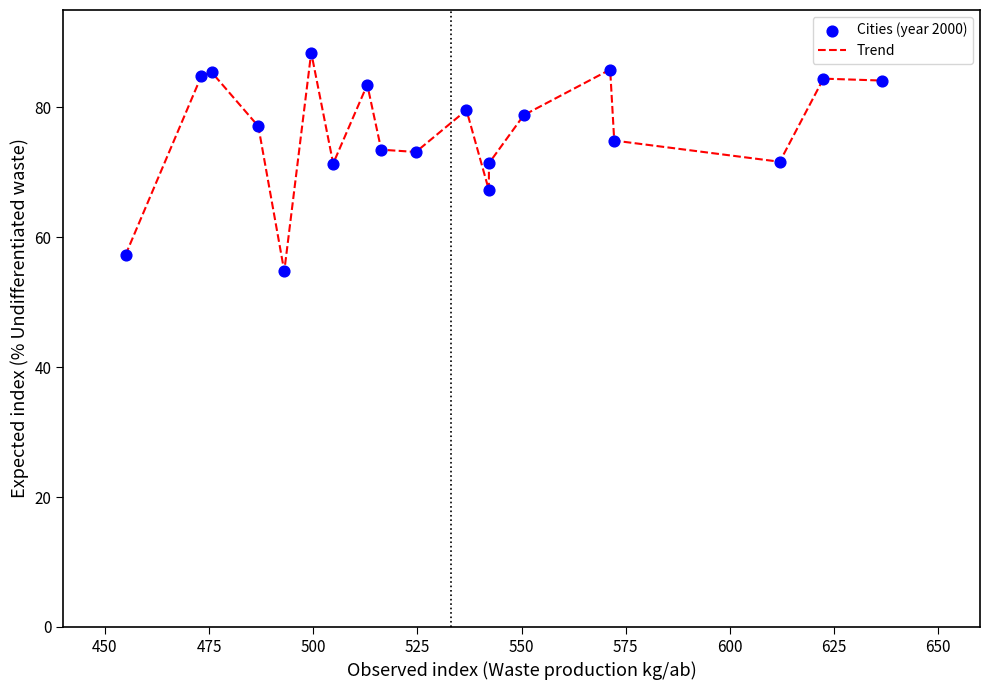

What is the maximum value shown in the chart?

88.5